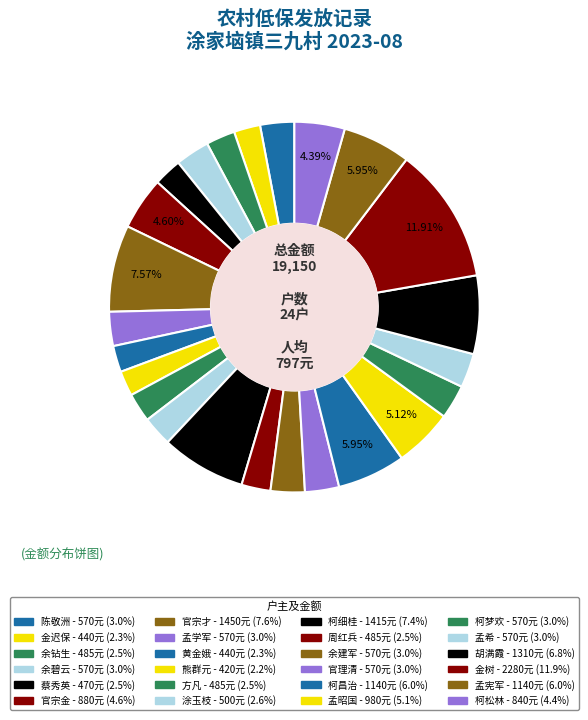

How many segments does this pie chart have?

24